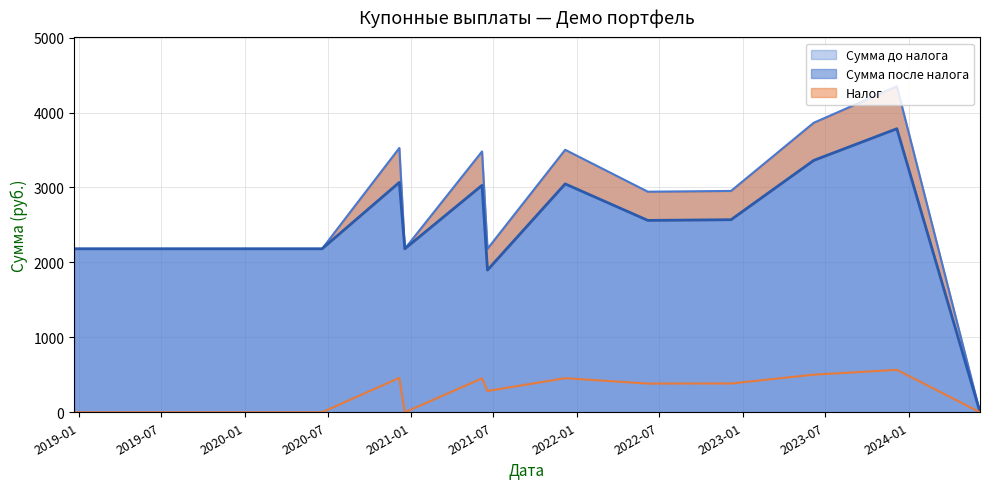

What is the value of the Налог point at the 13th from the left?

566.0